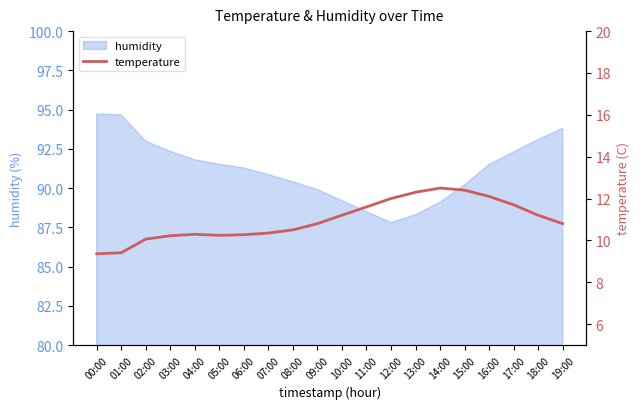

What is the maximum value shown in the chart?

12.5